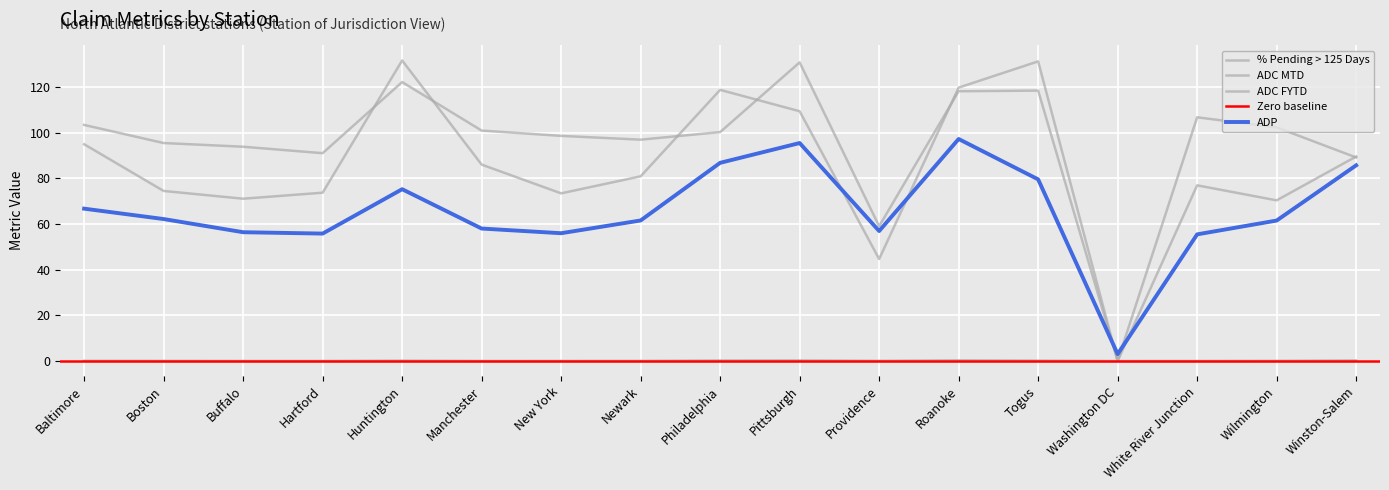

How many categories are shown in the chart?

17